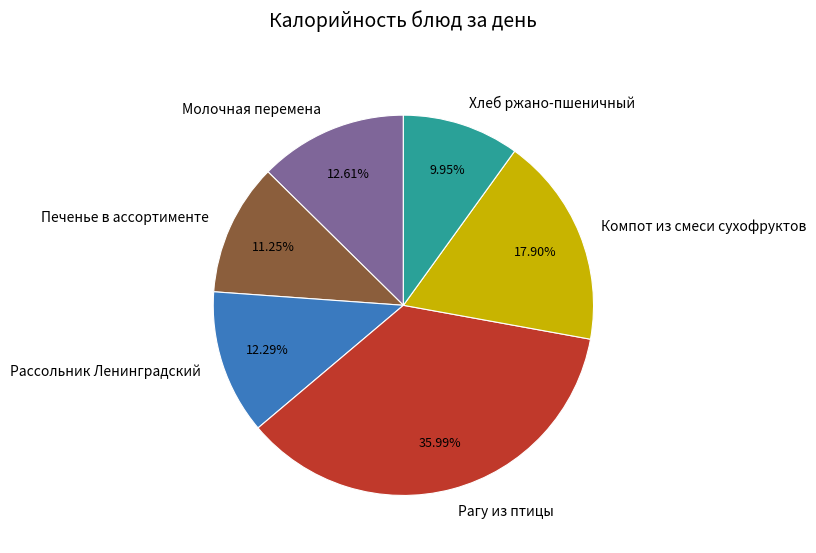

What percentage is the Рассольник Ленинградский slice, to the nearest percent?

12%